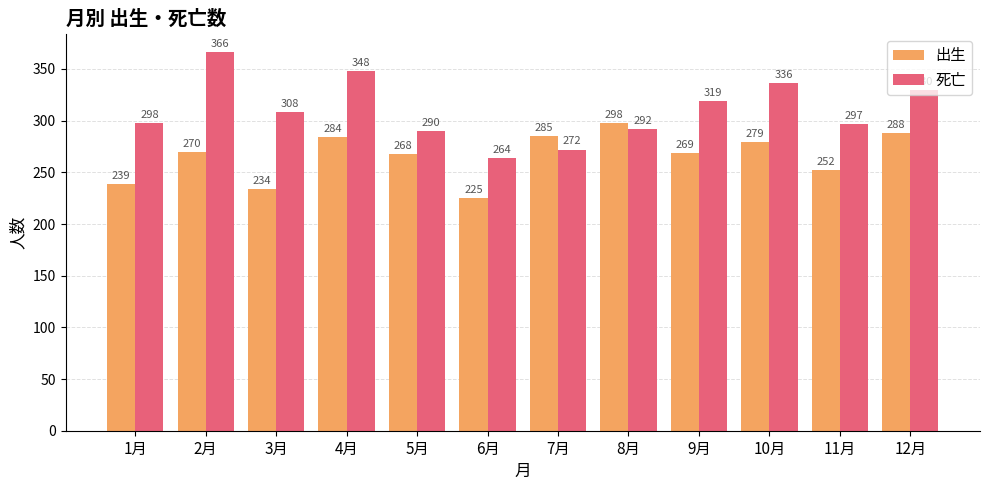

What position from the left is 2月?

2